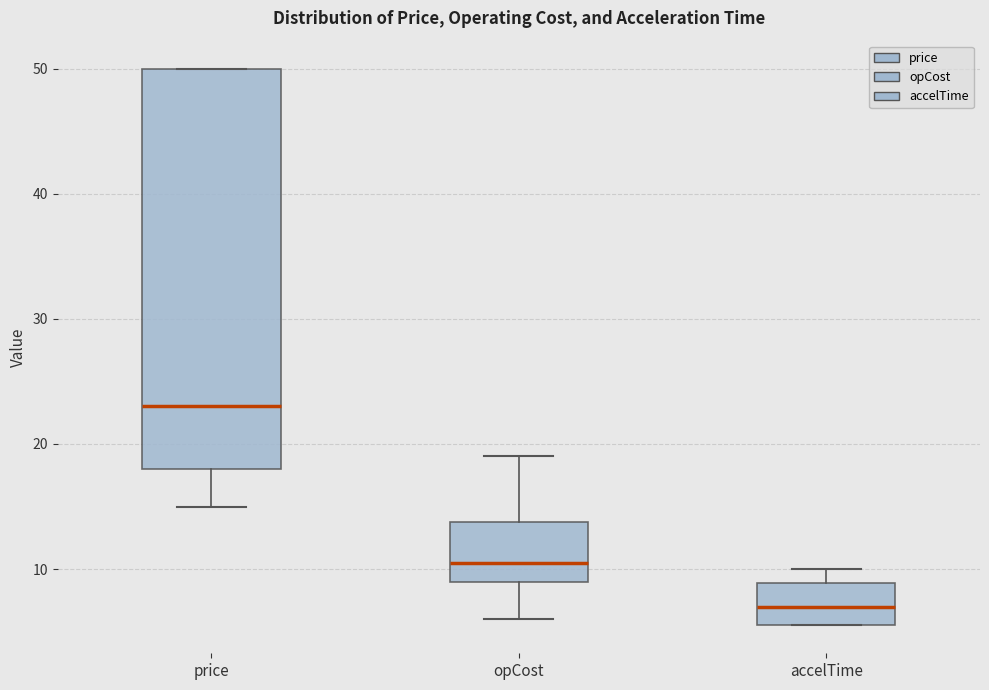

Comparing the boxes themselves (not the whiskers), which one is the tallest?

price